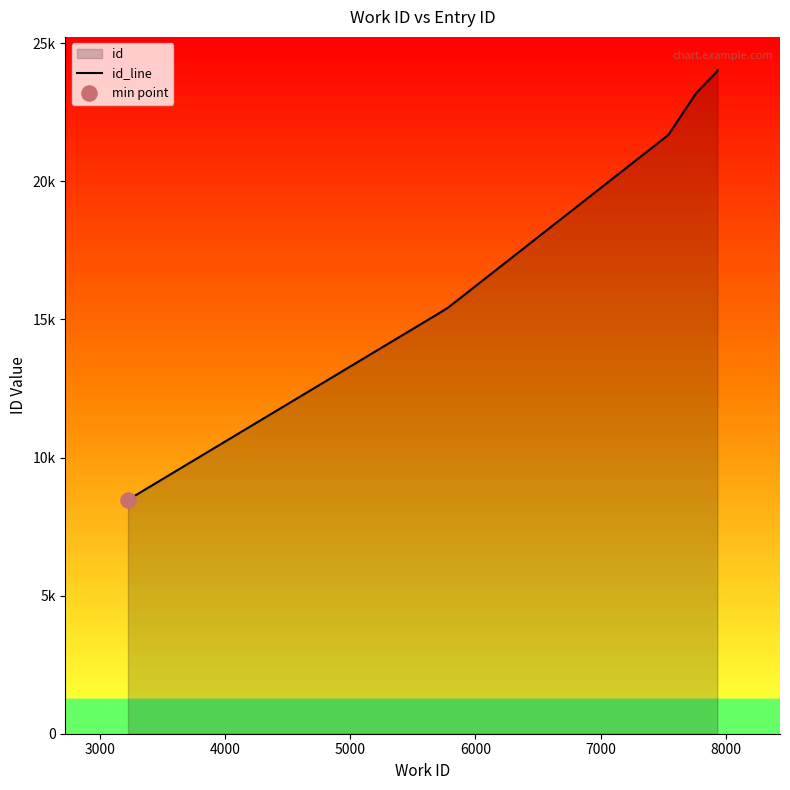

Between 3000 and 7000, which is larger?

7000